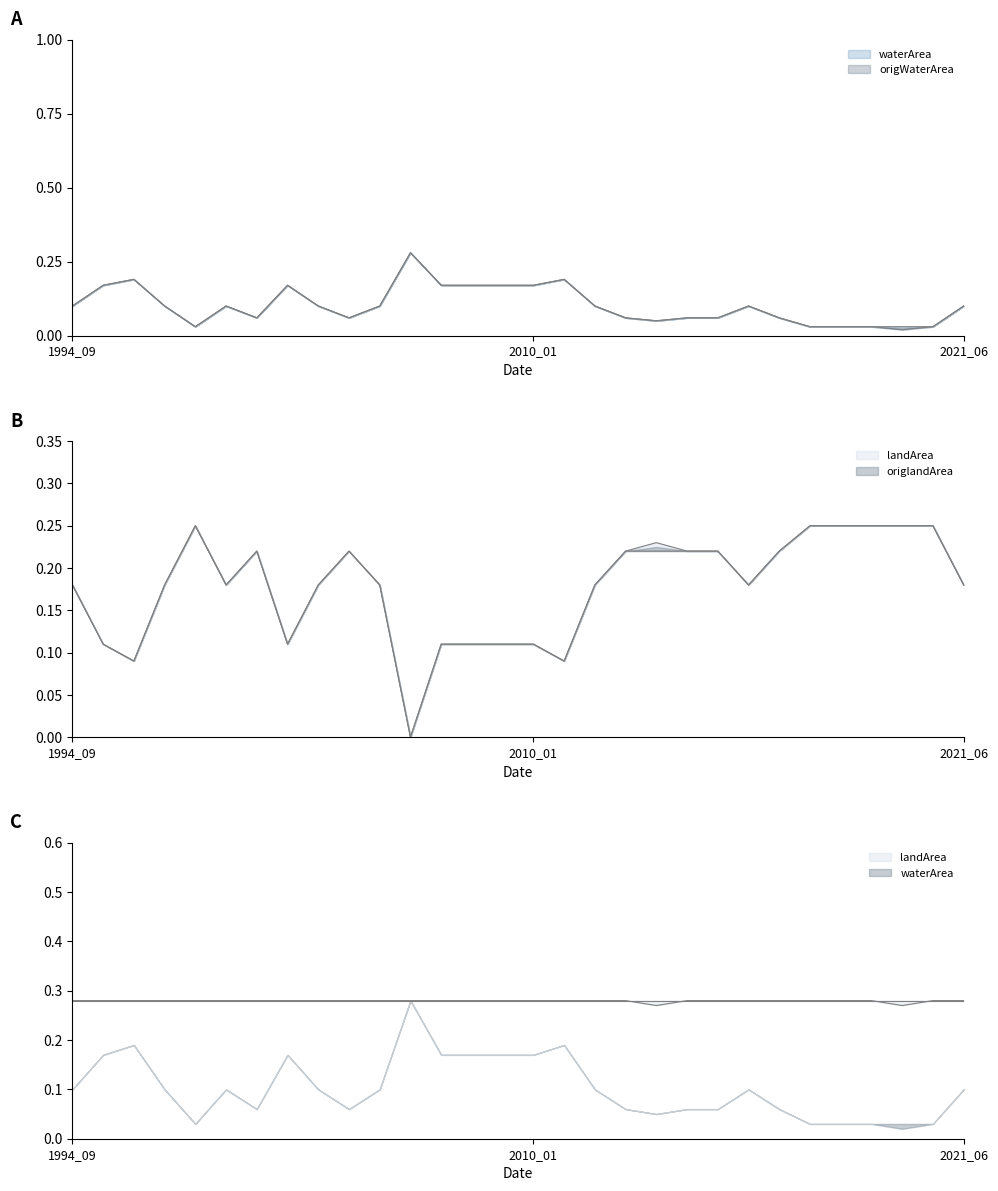

At which label is origWaterArea closest to 0?

2019_07